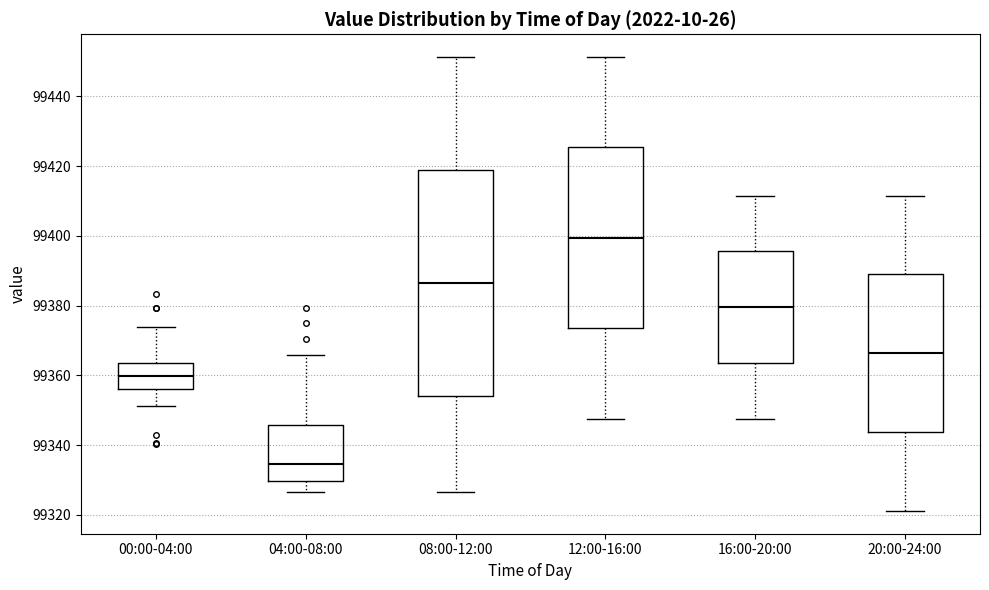

Which box has the lowest median line?

04:00-08:00